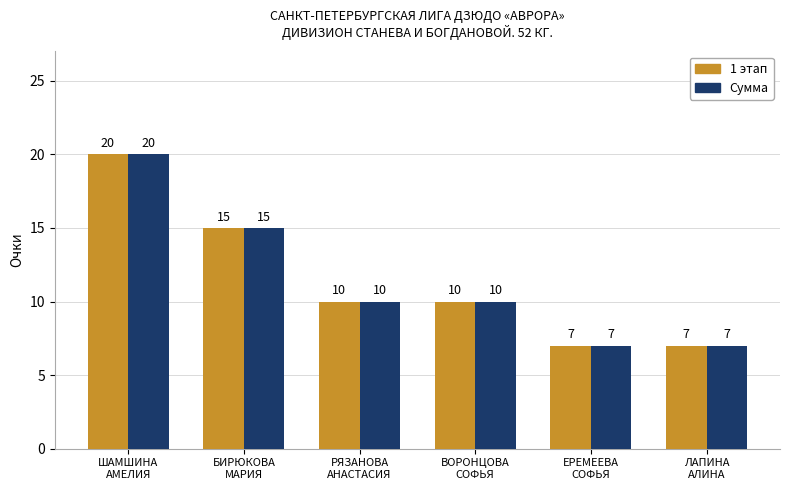

What is the highest value of the 1 этап series?

20